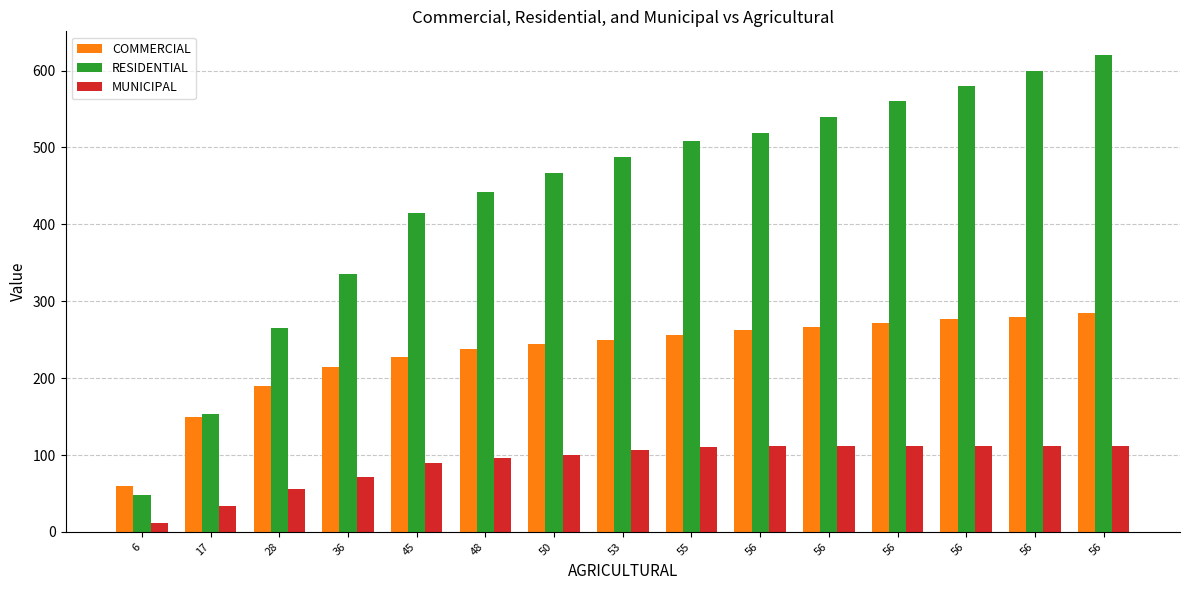

Is the value of MUNICIPAL at 56 greater than the value of RESIDENTIAL at 56?

No